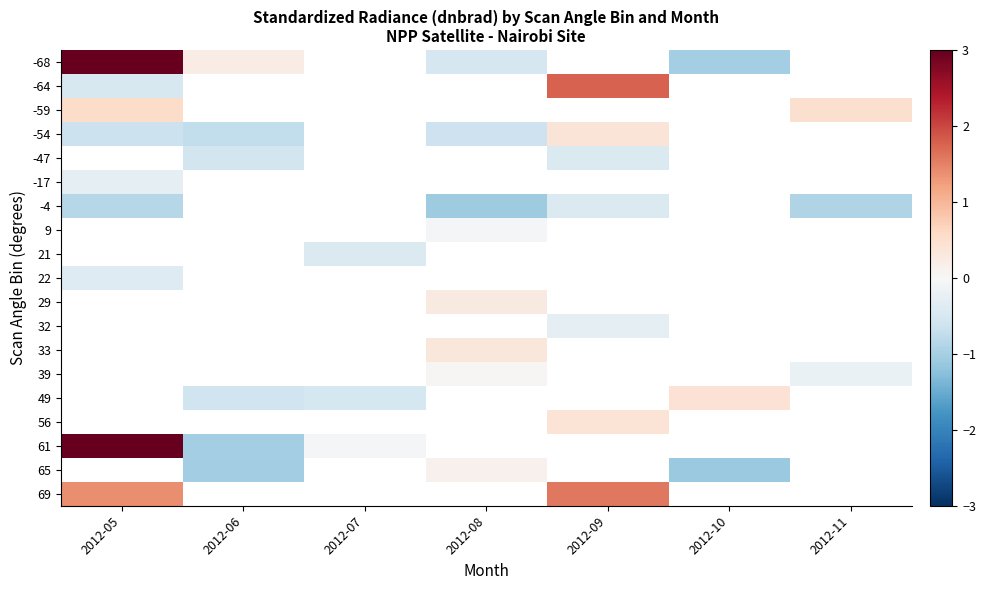

How many values in -54 are above zero?

1